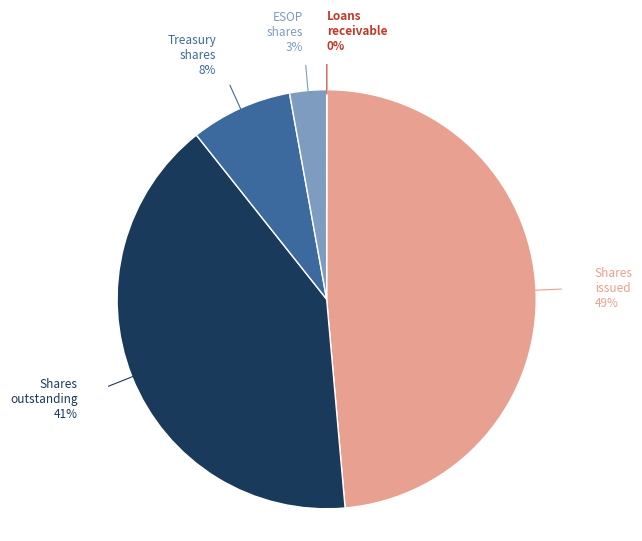

To the nearest percent, what is the difference between the largest and smallest slice percentages?

49%